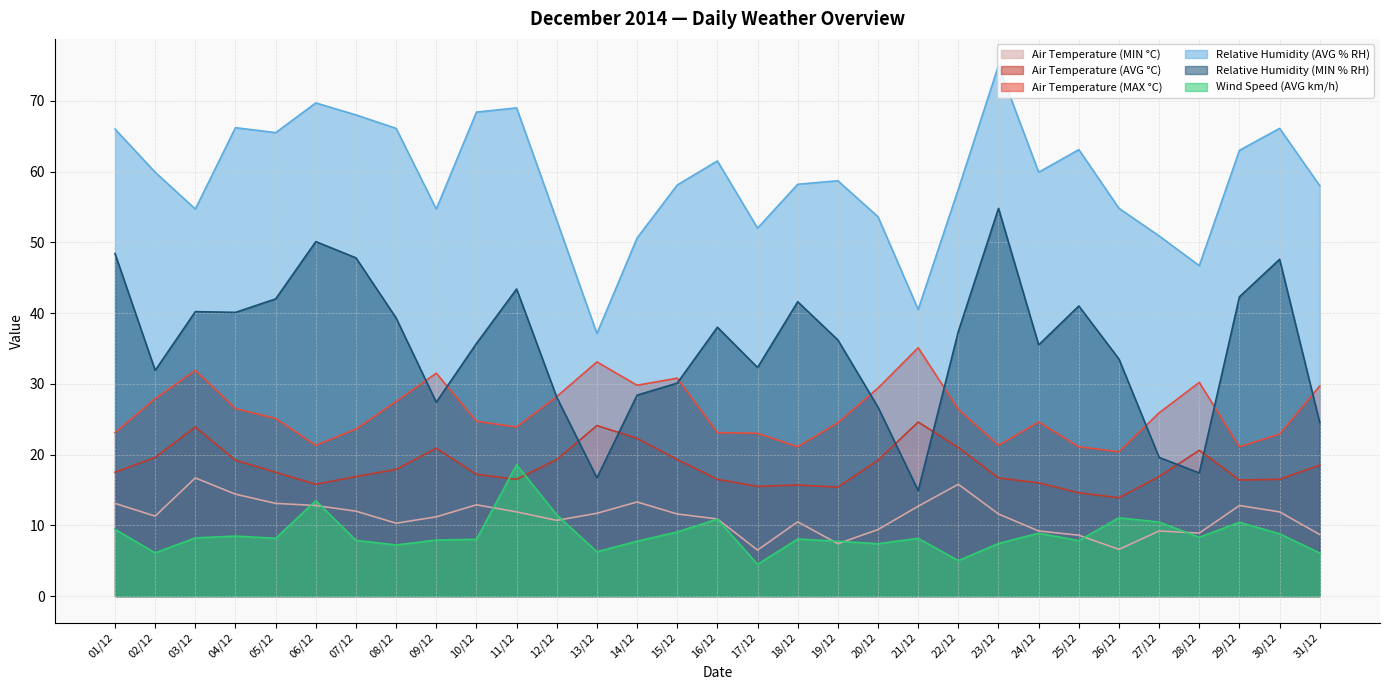

Count the number of data series in this chart.

6